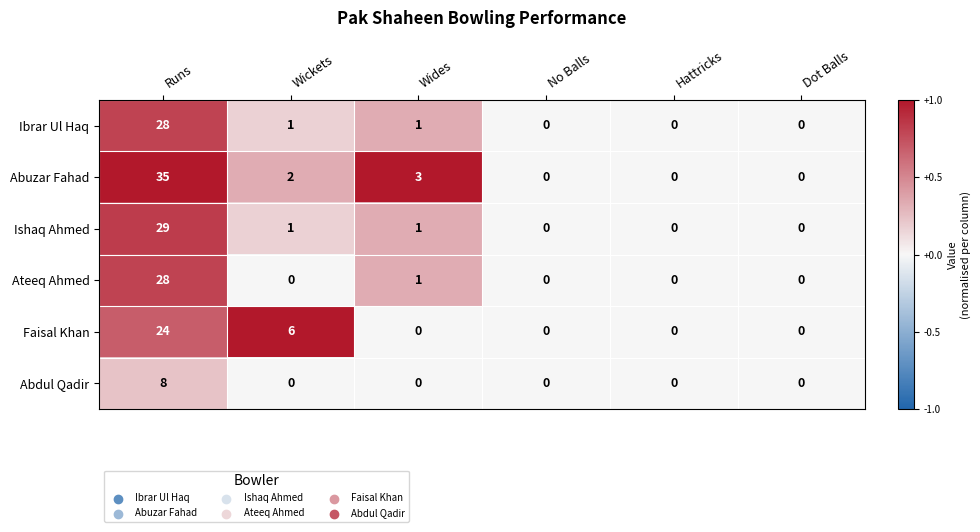

Which series has the widest spread of values?

Abuzar Fahad